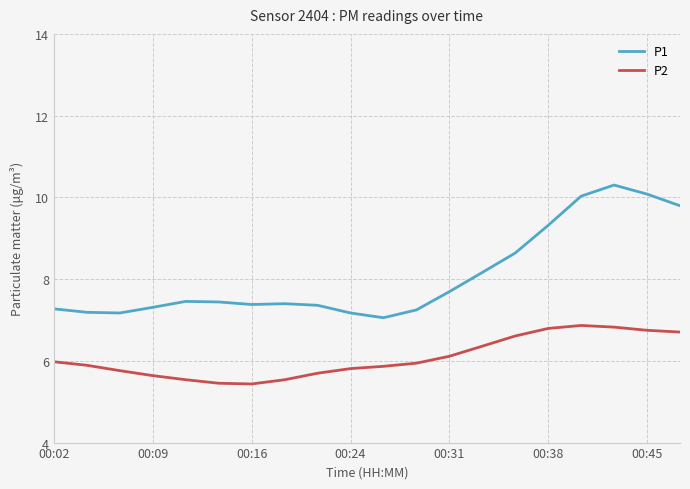

What is the difference between the maximum and minimum values in the P1 series?

3.2